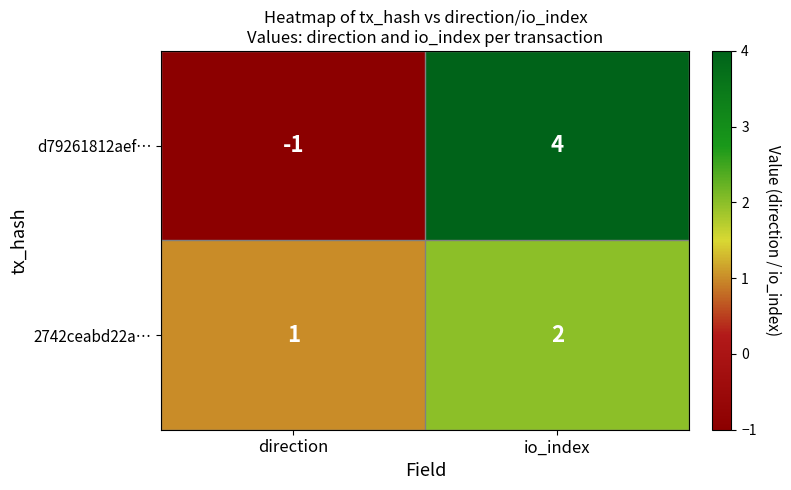

What is the sum of all 2742ceabd22a… values?

3